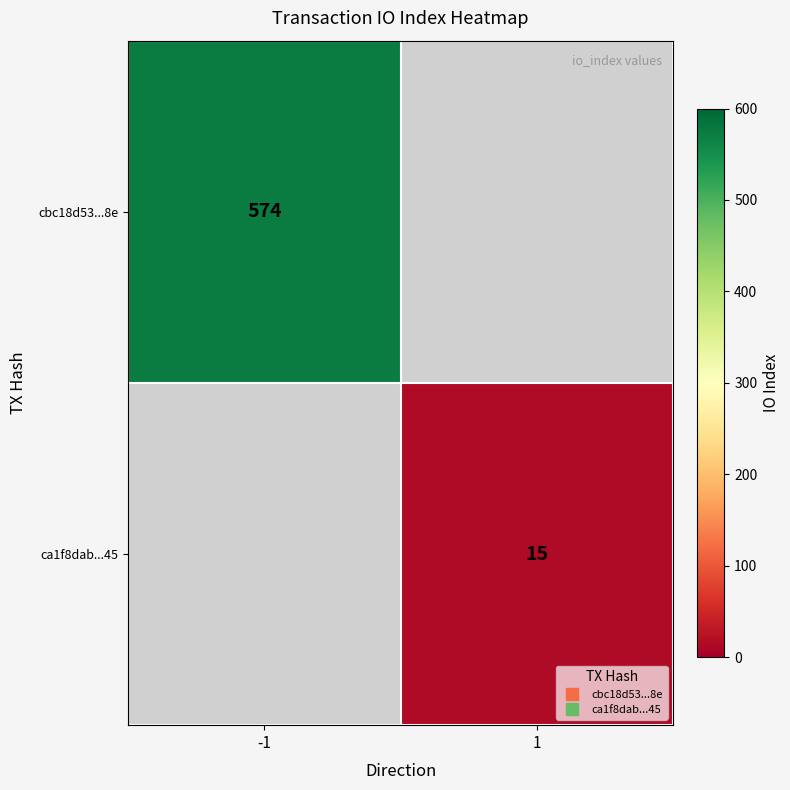

Rank the series by their maximum value, from highest to lowest.

cbc18d53...8e, ca1f8dab...45